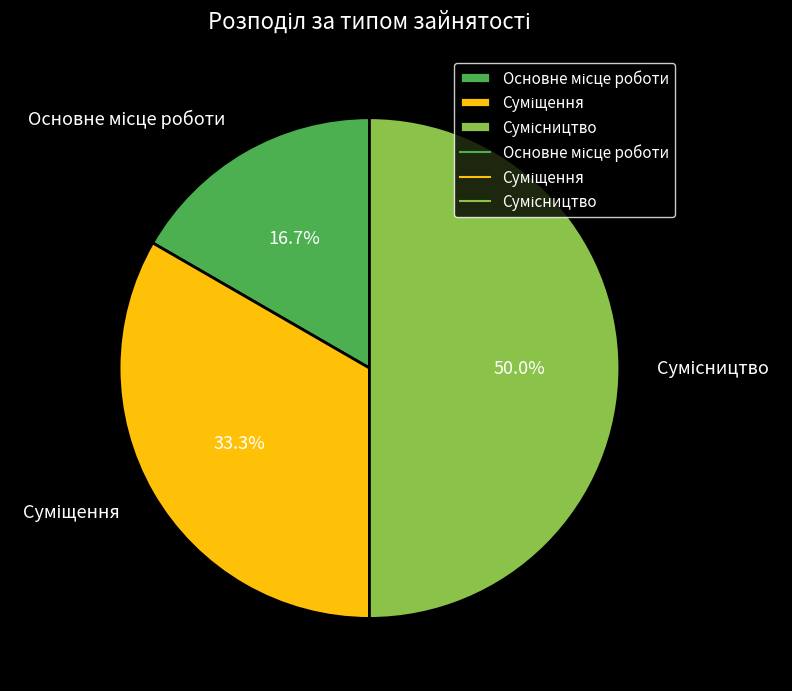

Do Сумісництво and Суміщення together represent more than half of the pie?

Yes